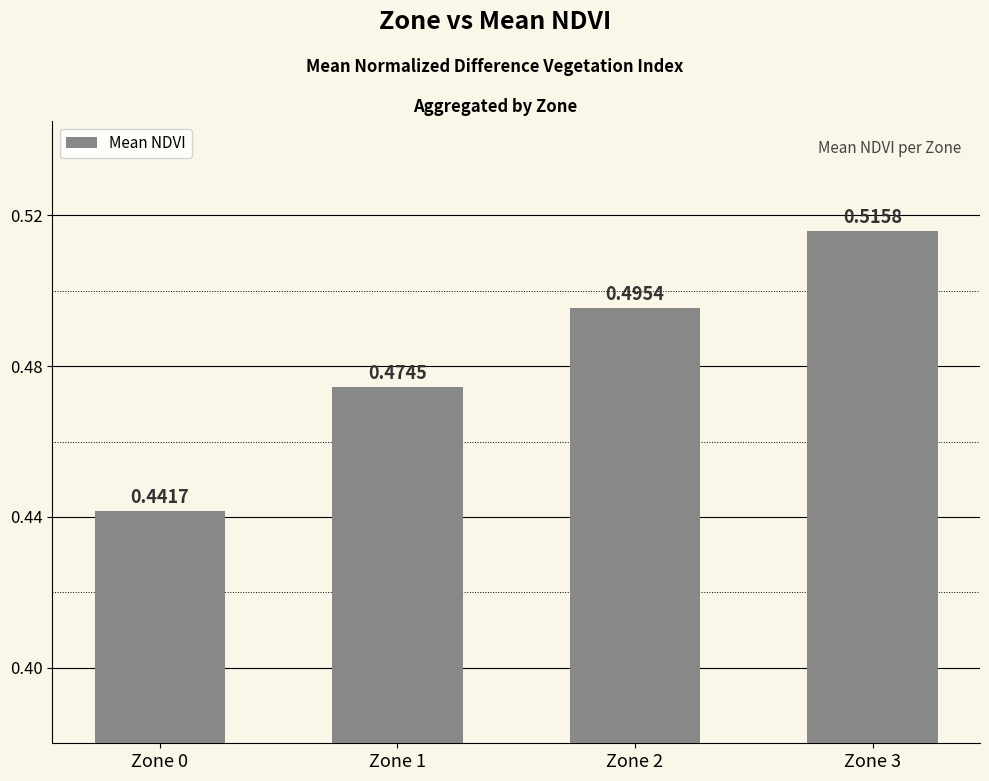

How many values are between 0 and 1?

4